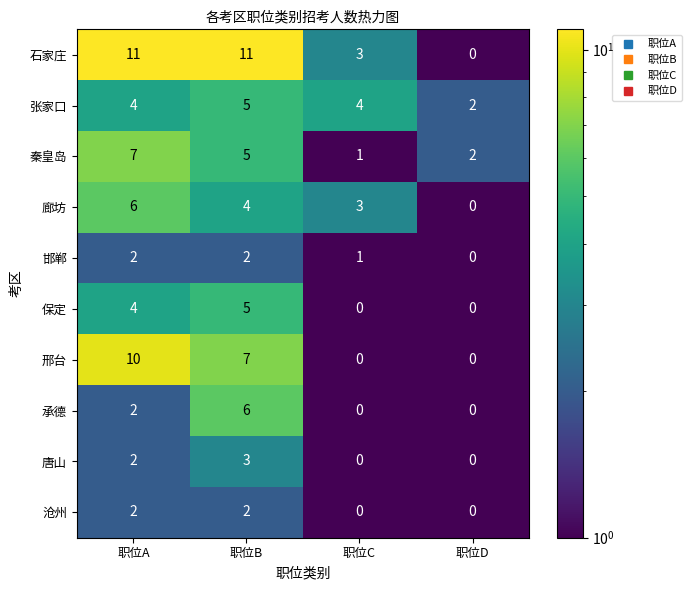

What is the difference between the highest and lowest values at 职位C?

4